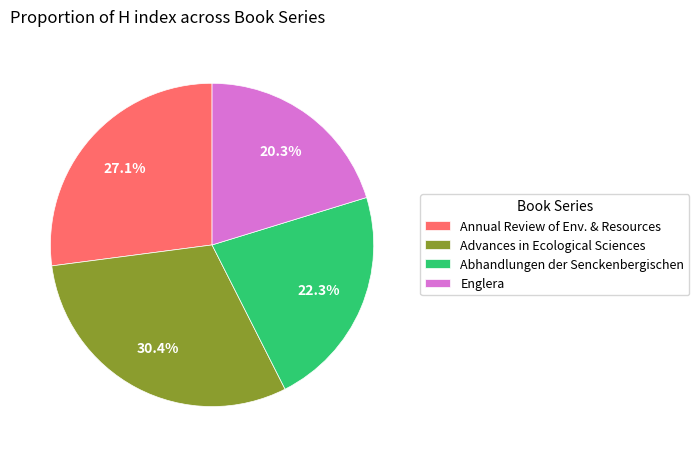

Between Advances in Ecological Sciences and Abhandlungen der Senckenbergischen, which is larger?

Advances in Ecological Sciences